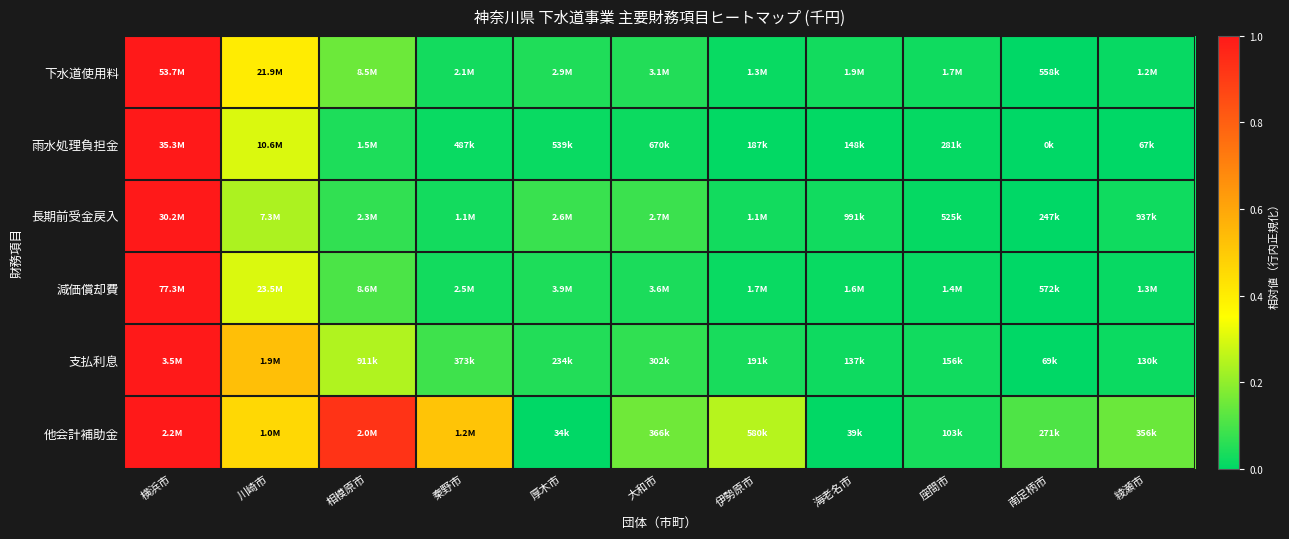

Reading left to right, transcribe all the data shown in this chart.

下水道使用料: 横浜市=1.0	川崎市=0.4	相模原市=0.1	秦野市=0.0	厚木市=0.0	大和市=0.0	伊勢原市=0.0	海老名市=0.0	座間市=0.0	南足柄市=0.0	綾瀬市=0.0
雨水処理負担金: 横浜市=1.0	川崎市=0.3	相模原市=0.0	秦野市=0.0	厚木市=0.0	大和市=0.0	伊勢原市=0.0	海老名市=0.0	座間市=0.0	南足柄市=0.0	綾瀬市=0.0
長期前受金戻入: 横浜市=1.0	川崎市=0.2	相模原市=0.1	秦野市=0.0	厚木市=0.1	大和市=0.1	伊勢原市=0.0	海老名市=0.0	座間市=0.0	南足柄市=0.0	綾瀬市=0.0
減価償却費: 横浜市=1.0	川崎市=0.3	相模原市=0.1	秦野市=0.0	厚木市=0.0	大和市=0.0	伊勢原市=0.0	海老名市=0.0	座間市=0.0	南足柄市=0.0	綾瀬市=0.0
支払利息: 横浜市=1.0	川崎市=0.5	相模原市=0.2	秦野市=0.1	厚木市=0.0	大和市=0.1	伊勢原市=0.0	海老名市=0.0	座間市=0.0	南足柄市=0.0	綾瀬市=0.0
他会計補助金: 横浜市=1.0	川崎市=0.5	相模原市=0.9	秦野市=0.5	厚木市=0.0	大和市=0.2	伊勢原市=0.3	海老名市=0.0	座間市=0.0	南足柄市=0.1	綾瀬市=0.1